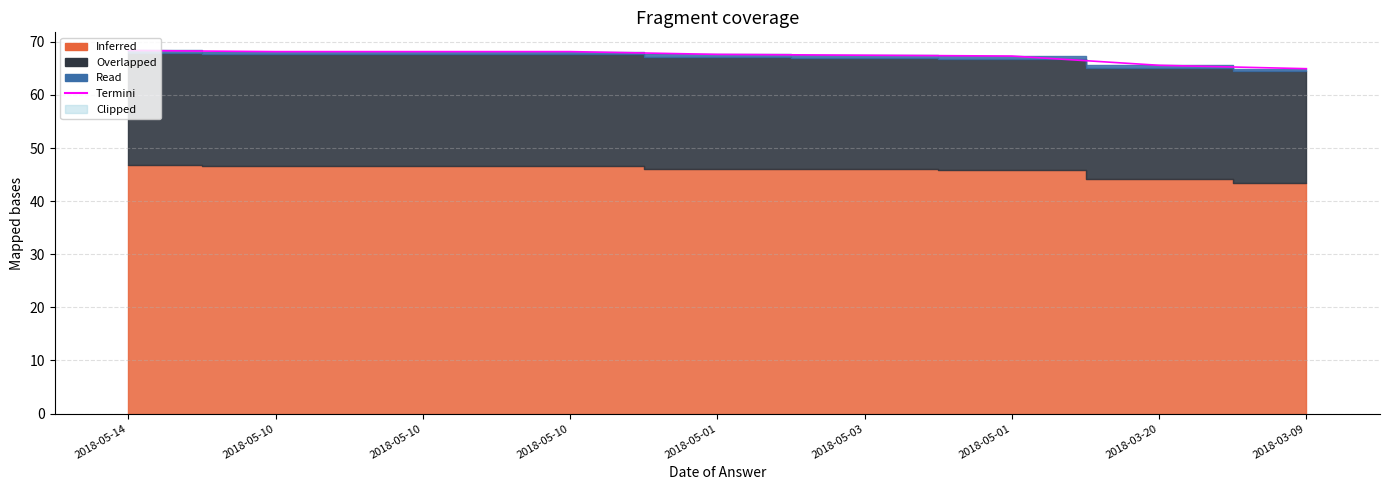

How many data points are less than 67?

2